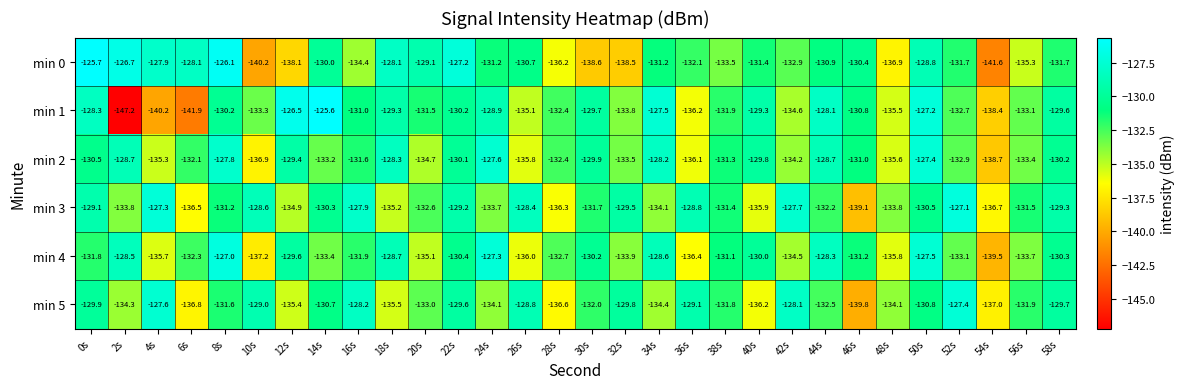

At how many categories does at least one series exceed -139?

30